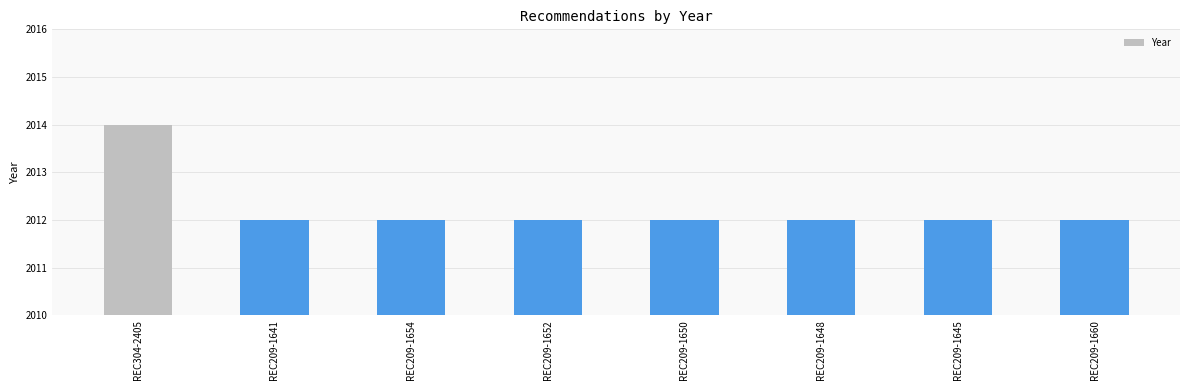

What is the greatest value displayed?

2014